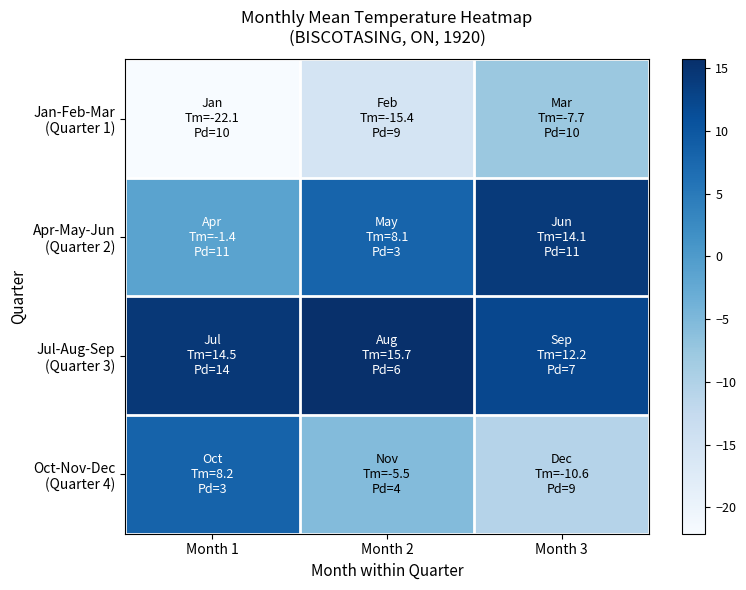

Which series has the largest range (max minus min)?

Oct-Nov-Dec (Quarter 4)